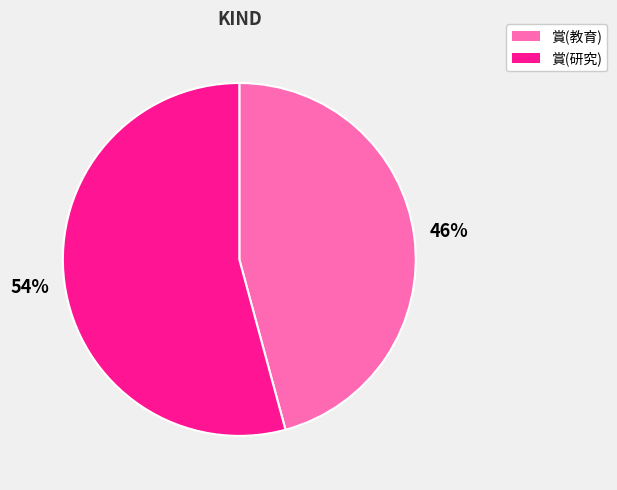

True or false: 賞(教育) accounts for 46% of the total.

True